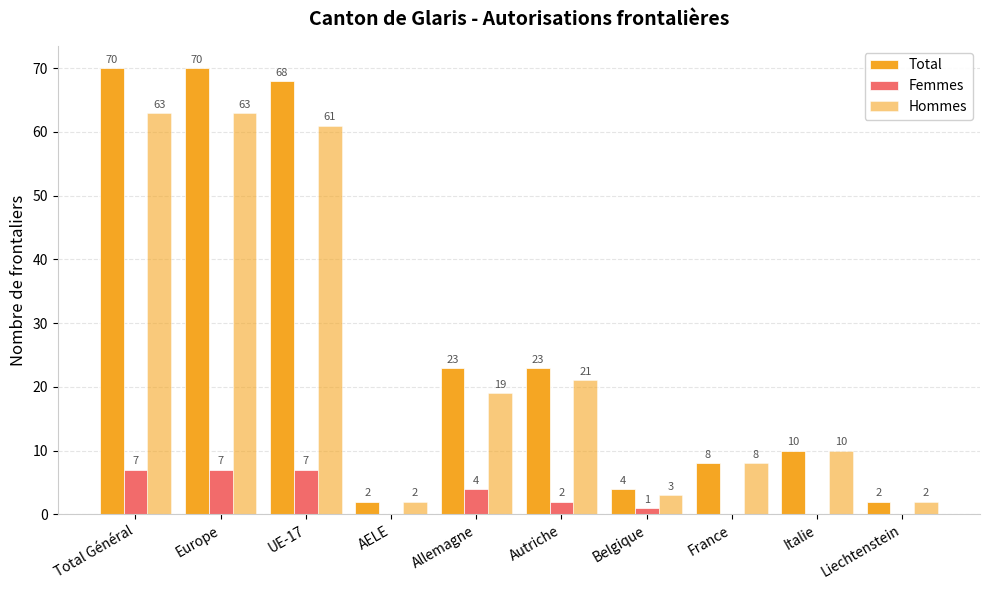

How many groups of bars are there?

10